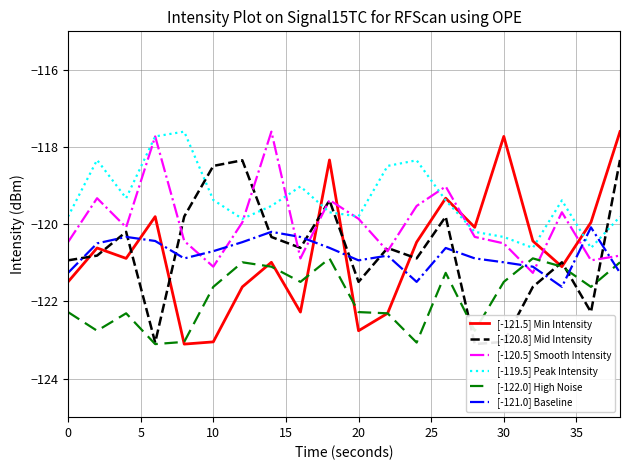

What is the lowest value of the [-121.5] Min Intensity series?

-123.1